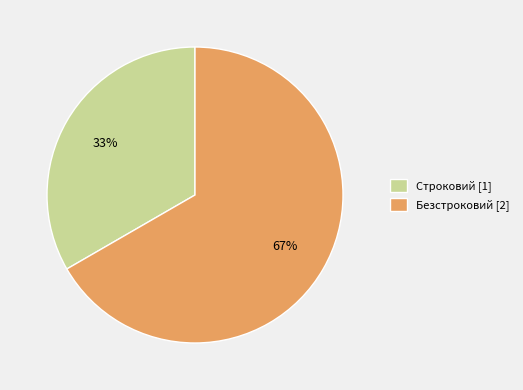

Does Строковий [1] represent more than half of the total?

No